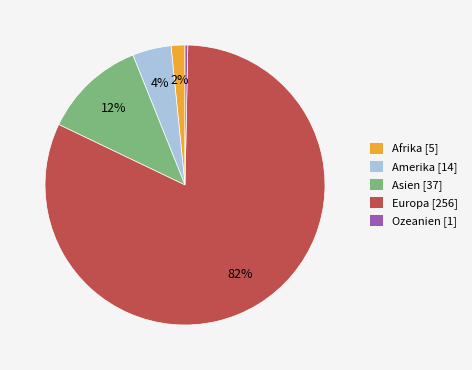

Does Asien represent more than half of the total?

No